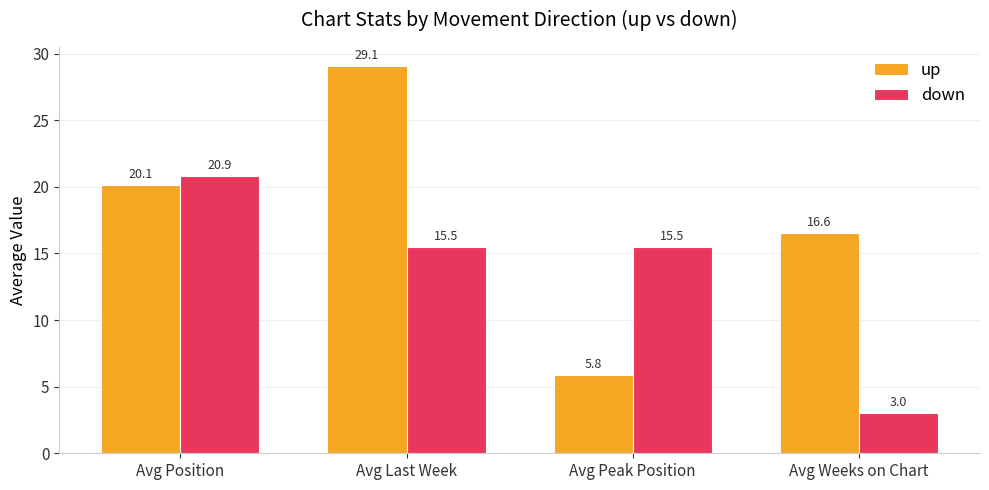

Is the value of up at Avg Position greater than the value of down at Avg Peak Position?

Yes